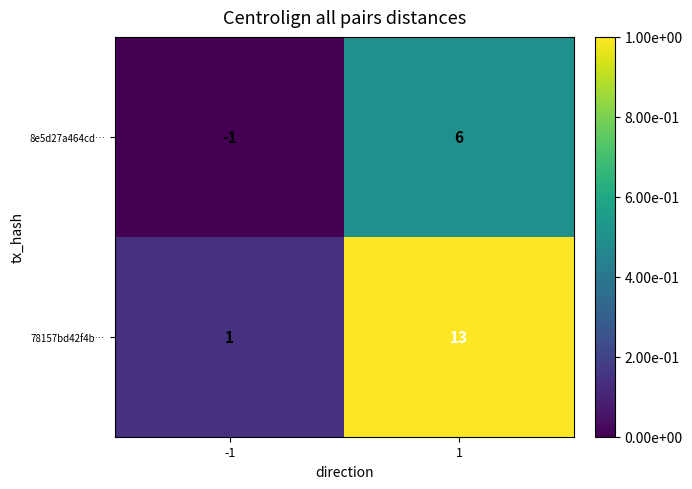

What is the difference between the maximum and minimum values in the 78157bd42f4b… series?

12